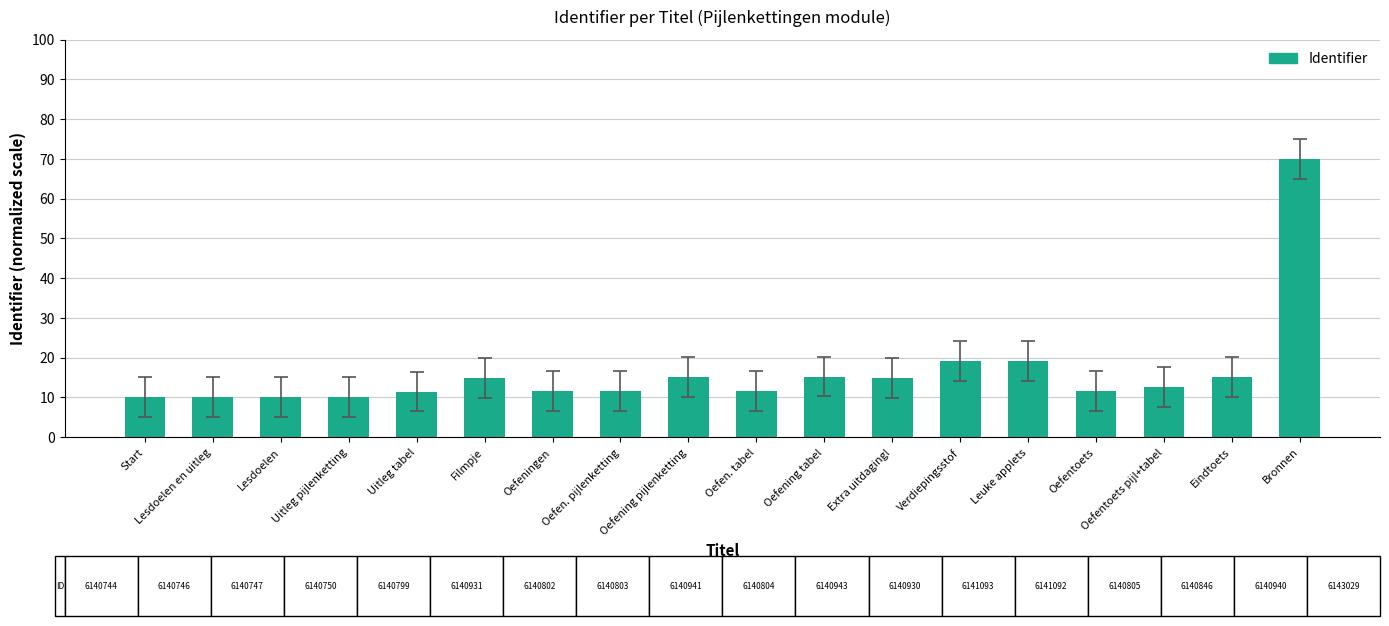

What is the greatest value displayed?

70.0